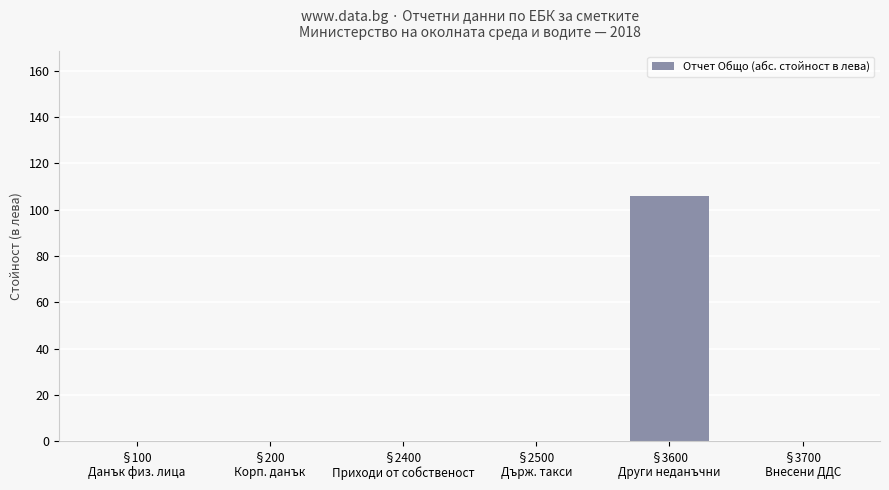

What is the maximum value shown in the chart?

106